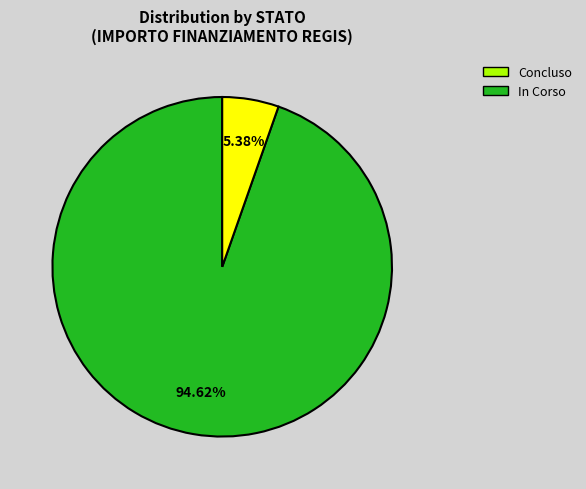

Is the sum of Concluso and In Corso greater than half?

Yes